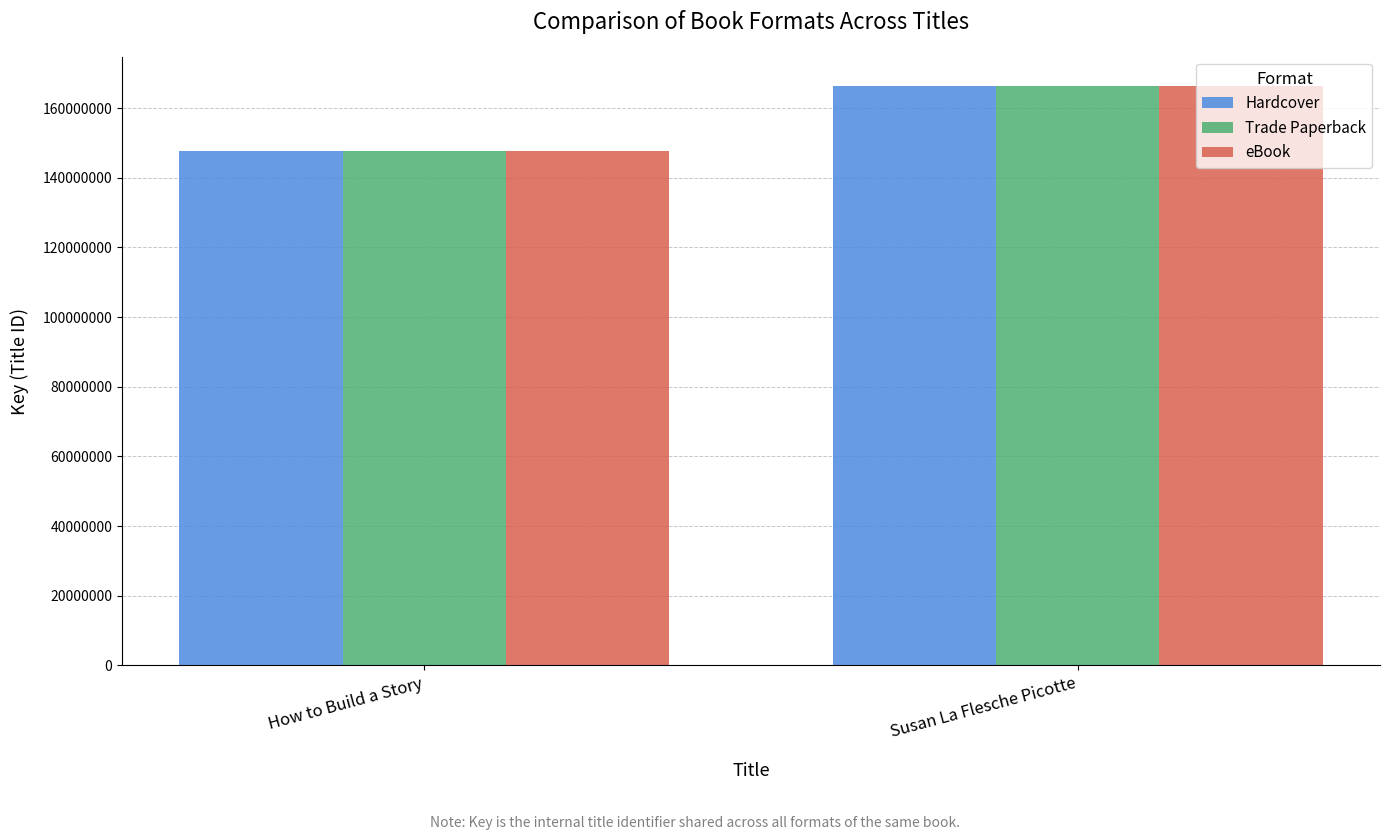

Rank the categories by Hardcover value from lowest to highest.

How to Build a Story, Susan La Flesche Picotte